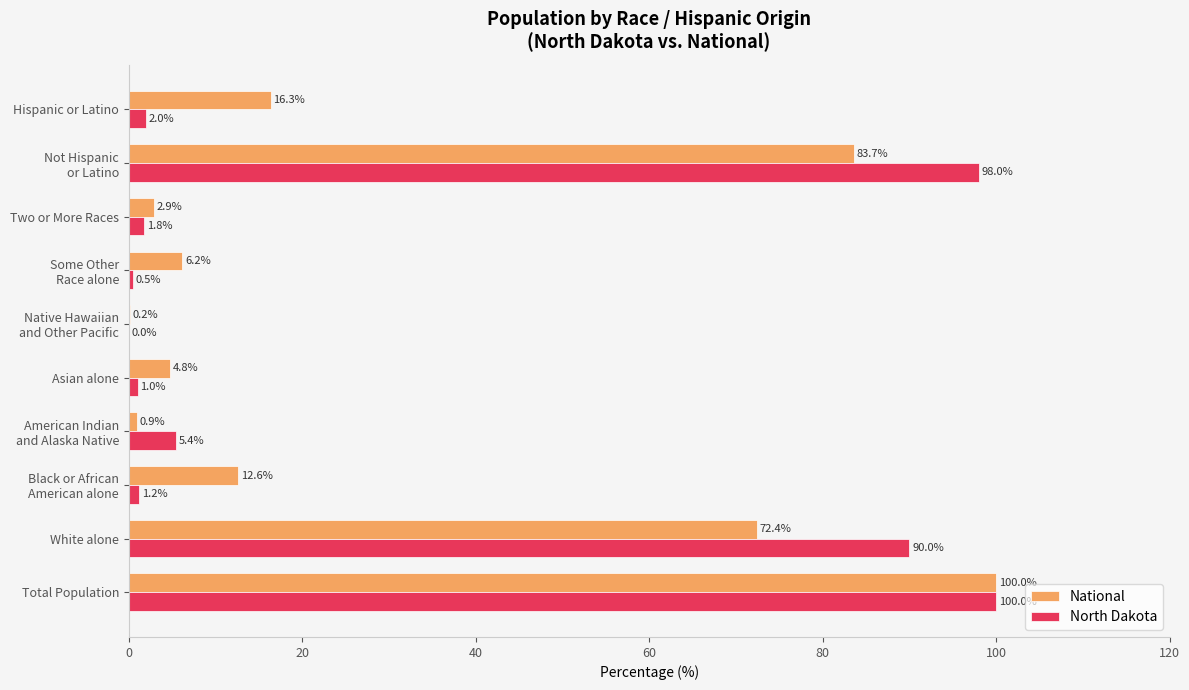

At which label is North Dakota closest to 50?

White alone